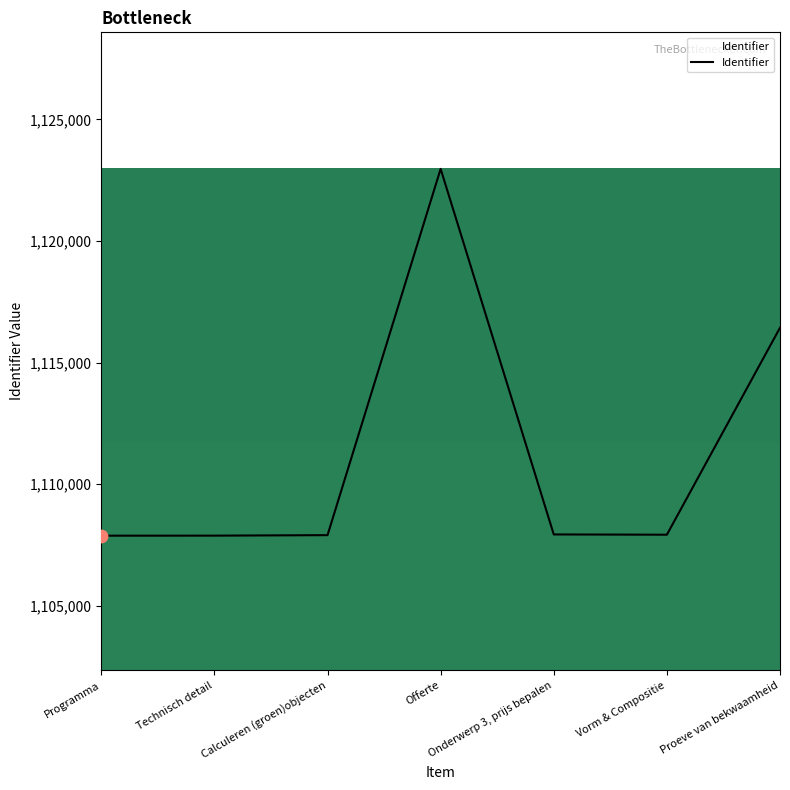

What is the change in value from Offerte to Onderwerp 3, prijs bepalen?

-15033